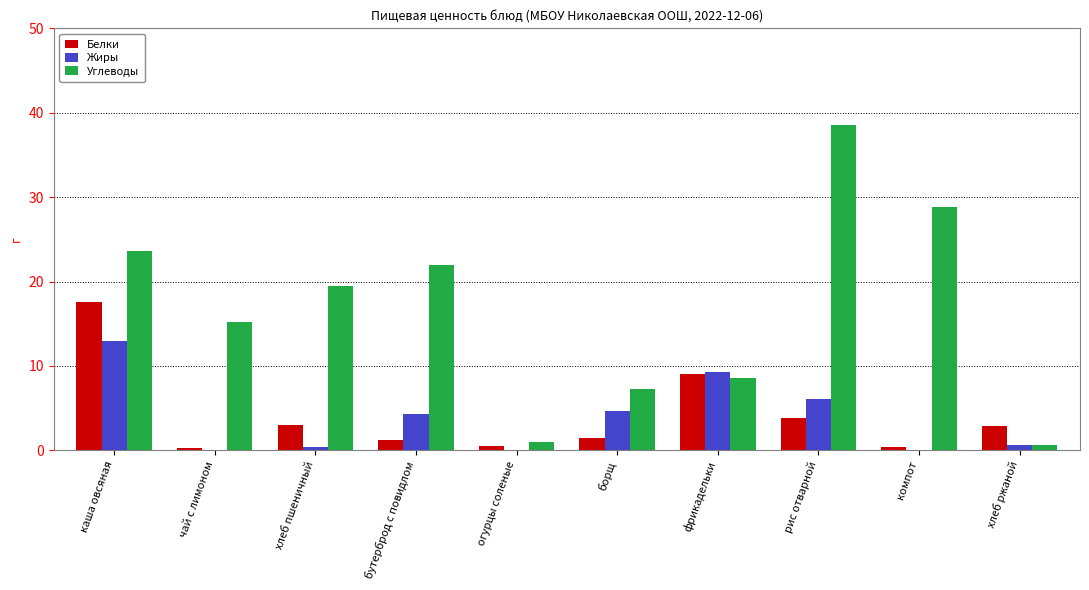

Between рис отварной and хлеб ржаной, which series saw the biggest shift?

Углеводы